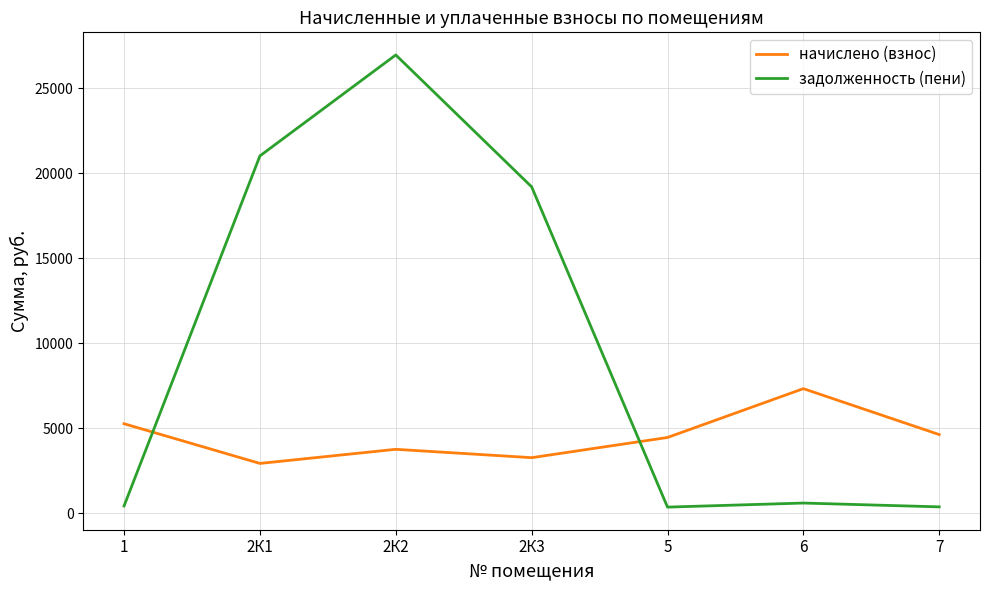

True or false: начислено (взнос) has more than 1 points higher than both neighbors.

True